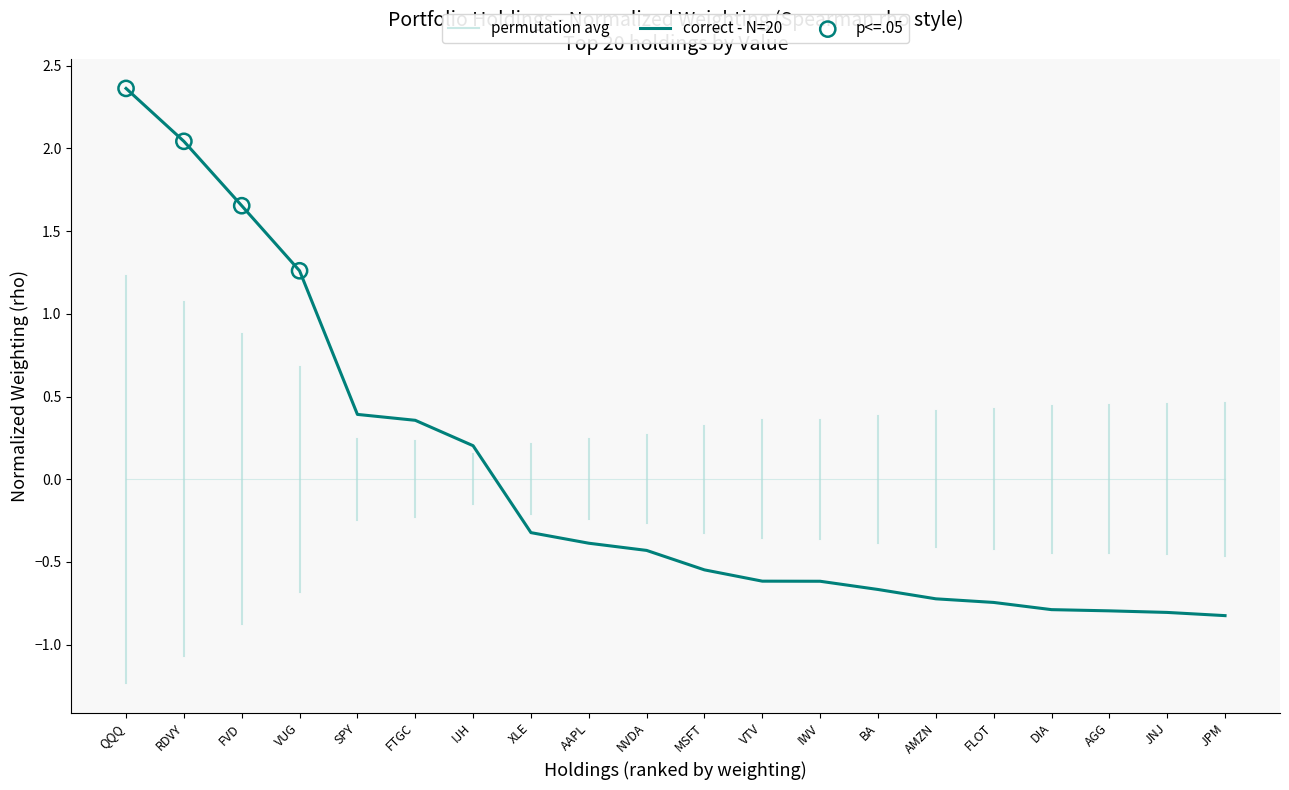

Between SPY and JNJ, which is larger?

SPY